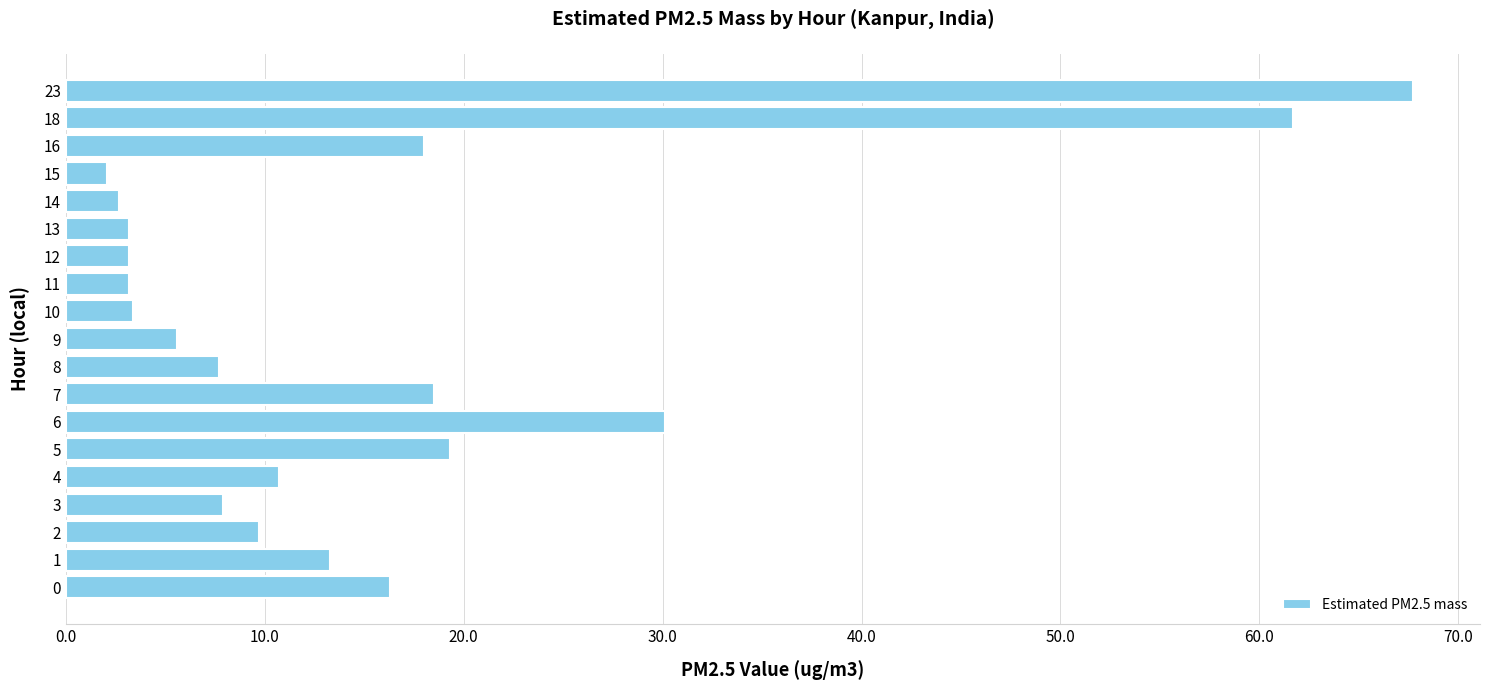

Which label corresponds to the smallest value in the chart?

15